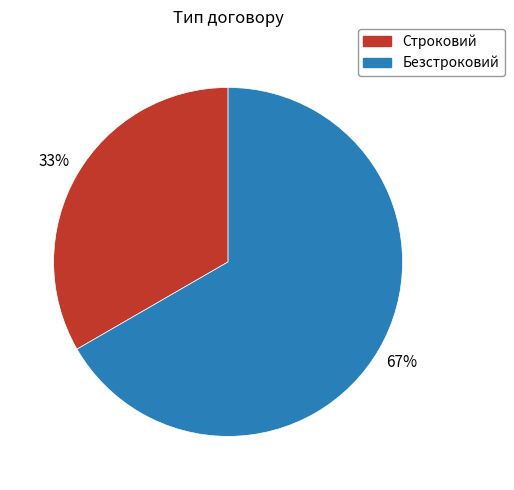

To the nearest percent, what is the average slice percentage?

50%